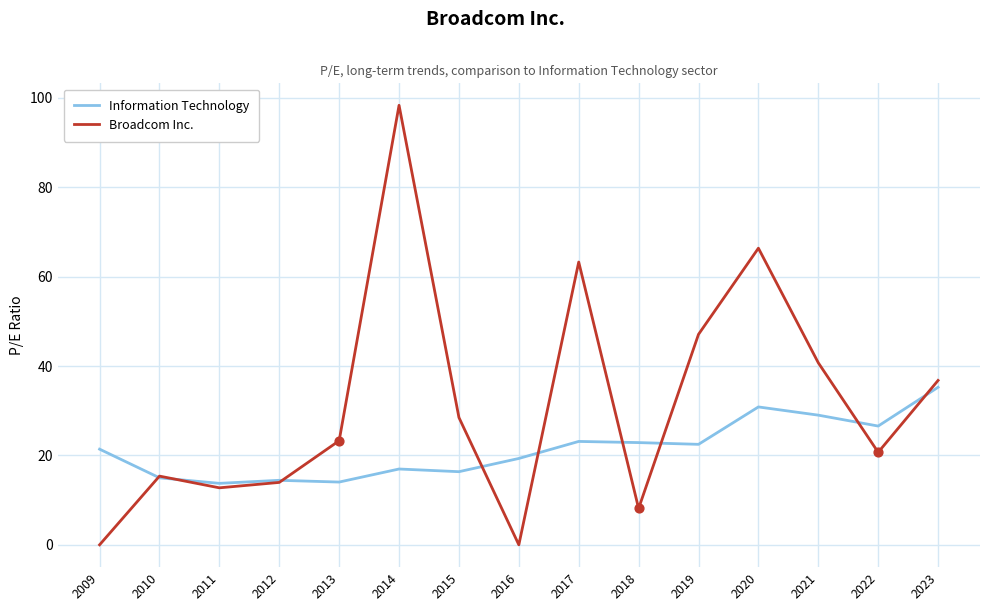

What is the total value across all series at 2019?

69.6